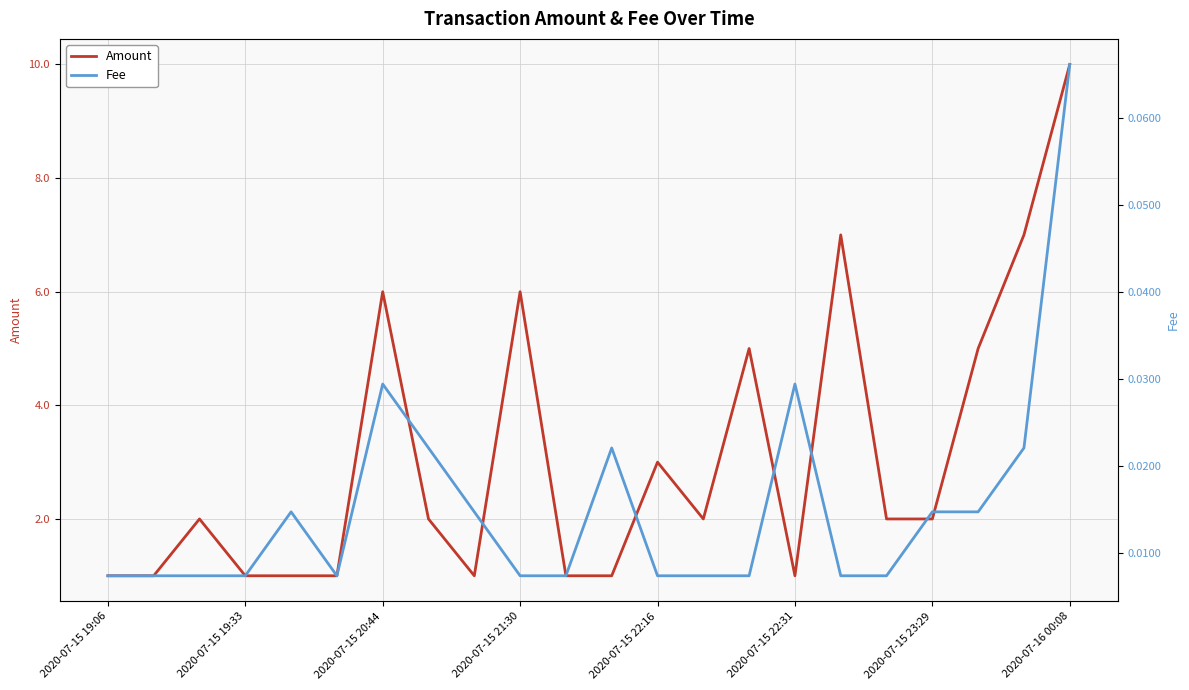

How many lines are shown in the chart?

2